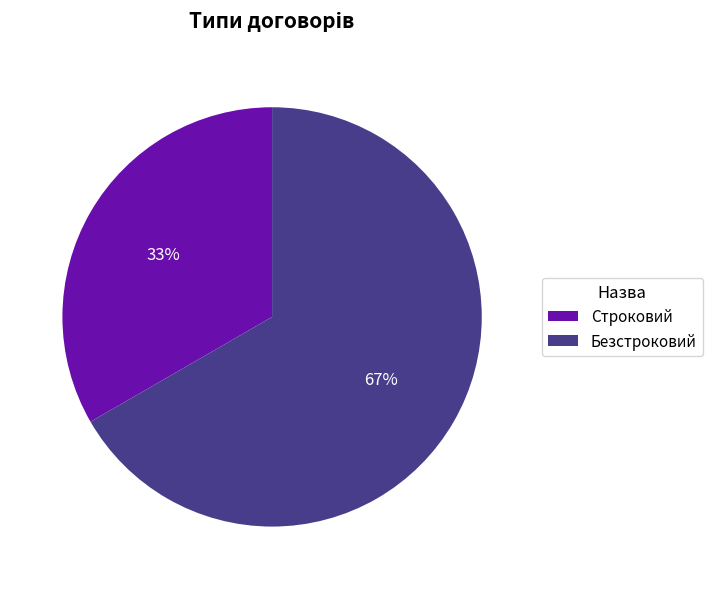

To the nearest percent, what is the combined percentage of Строковий and Безстроковий?

100%